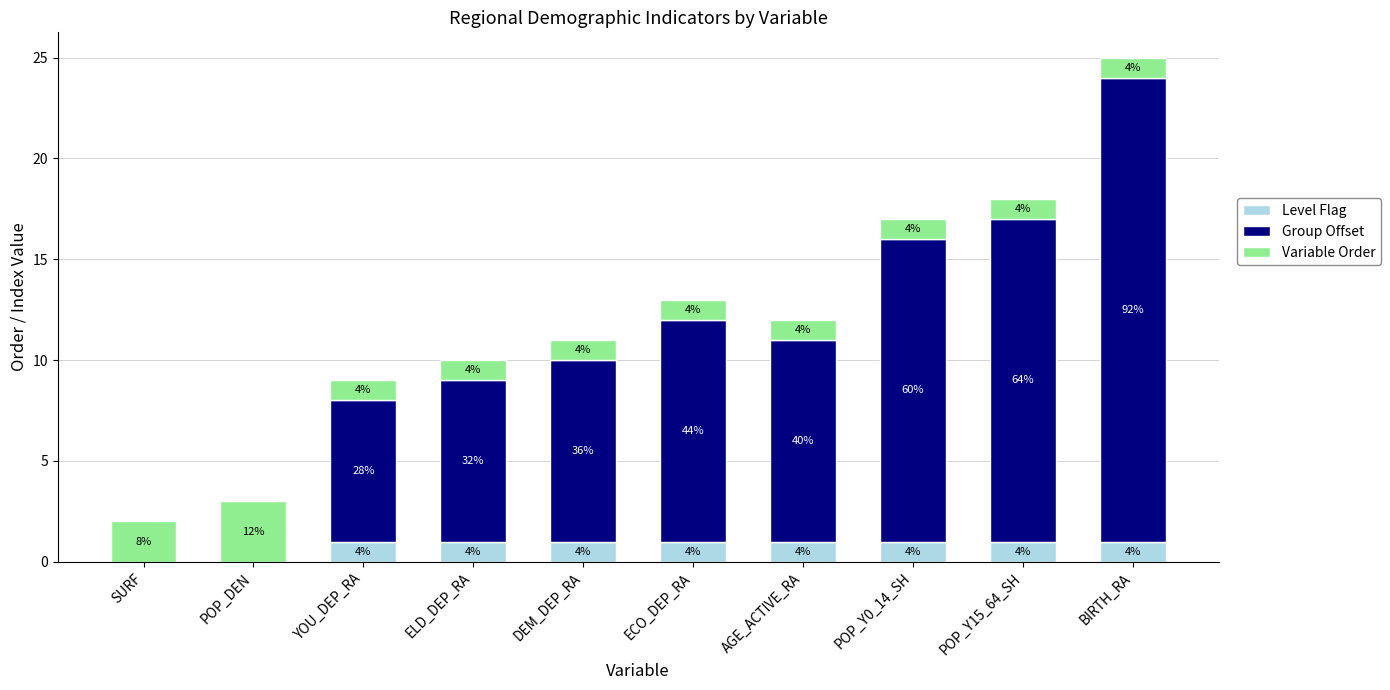

What is the sum of all Level Flag values?

8